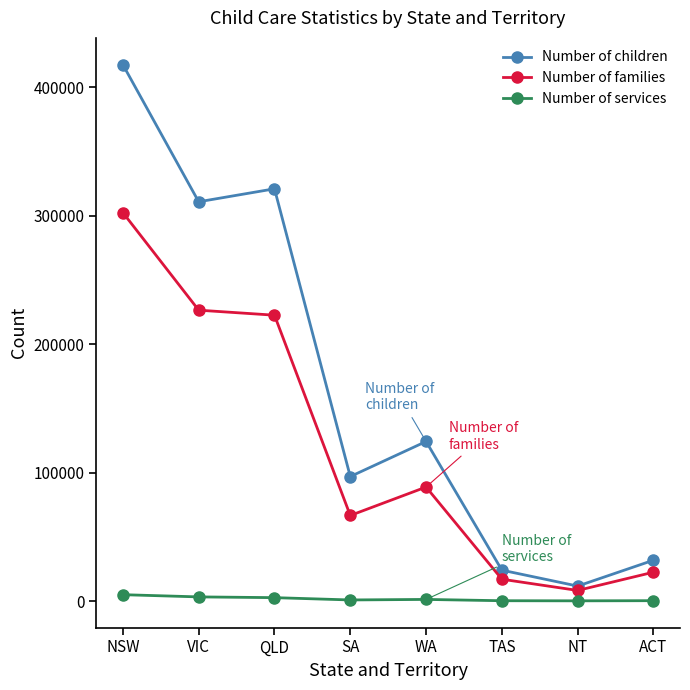

True or false: Number of families has more than 1 points higher than both neighbors.

False